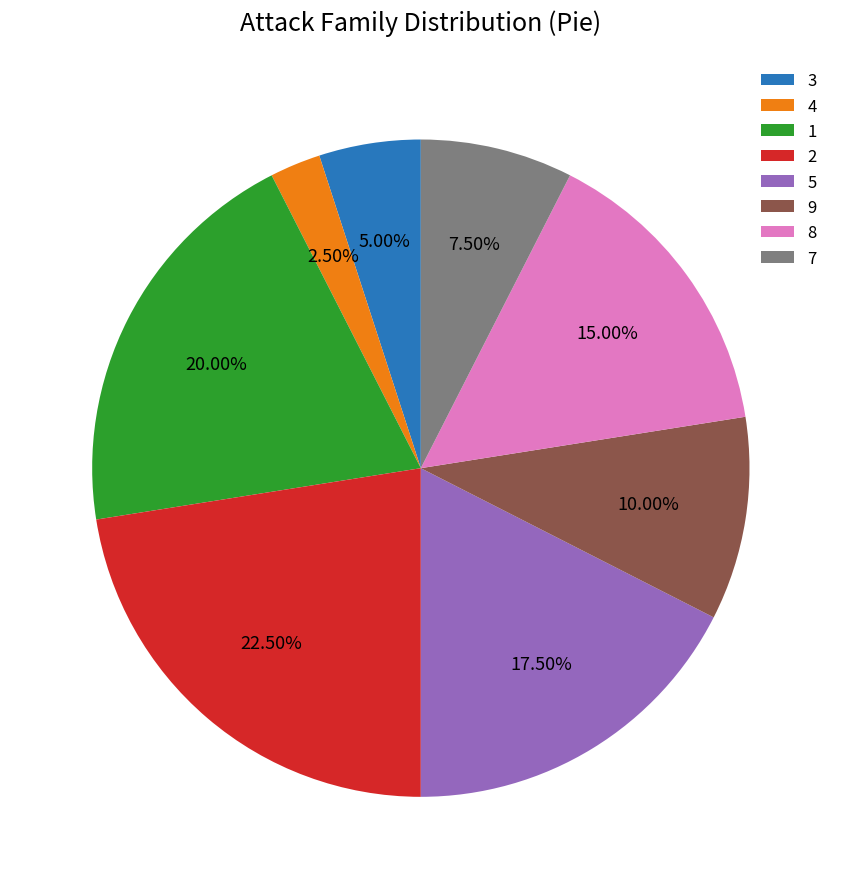

Is there a majority slice in this chart?

No